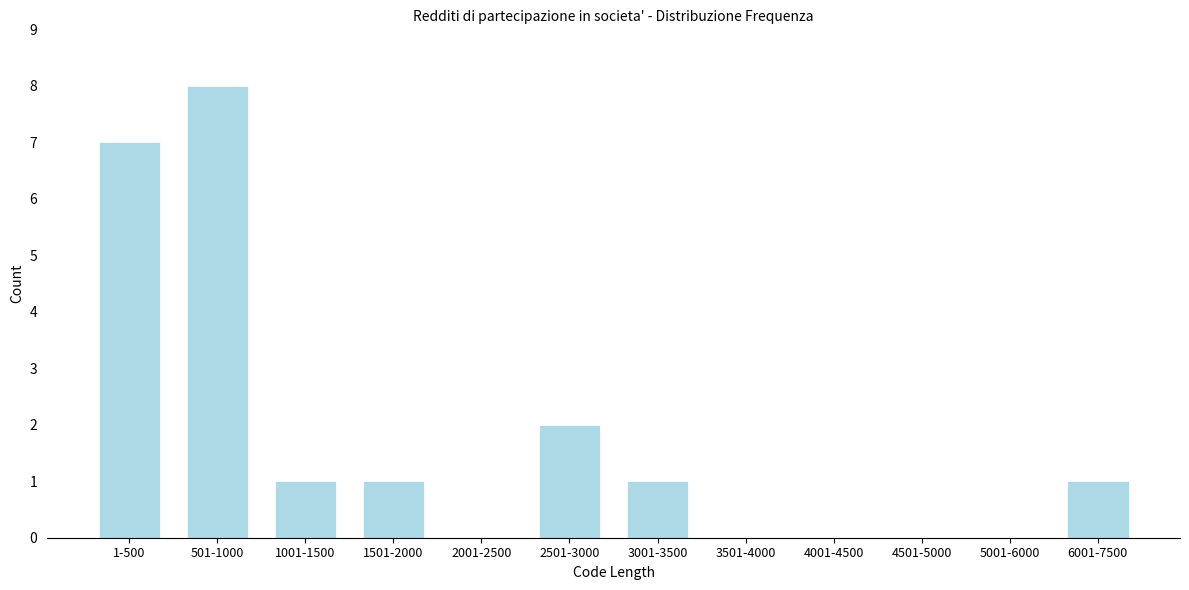

Reading left to right, list all the values displayed in this chart.

1-500=7	501-1000=8	1001-1500=1	1501-2000=1	2001-2500=0	2501-3000=2	3001-3500=1	3501-4000=0	4001-4500=0	4501-5000=0	5001-6000=0	6001-7500=1